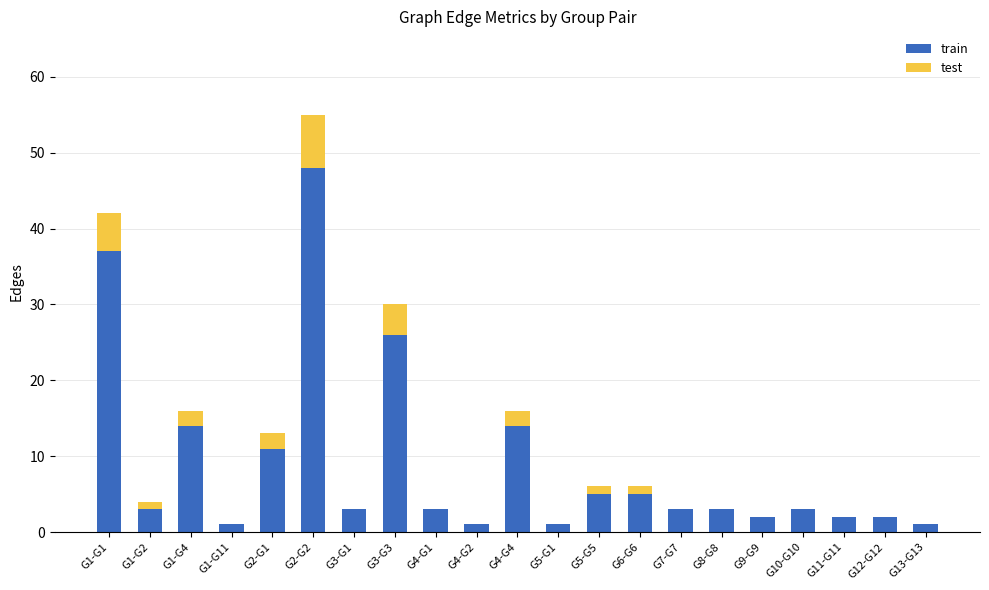

What is the sum of all train values?

188